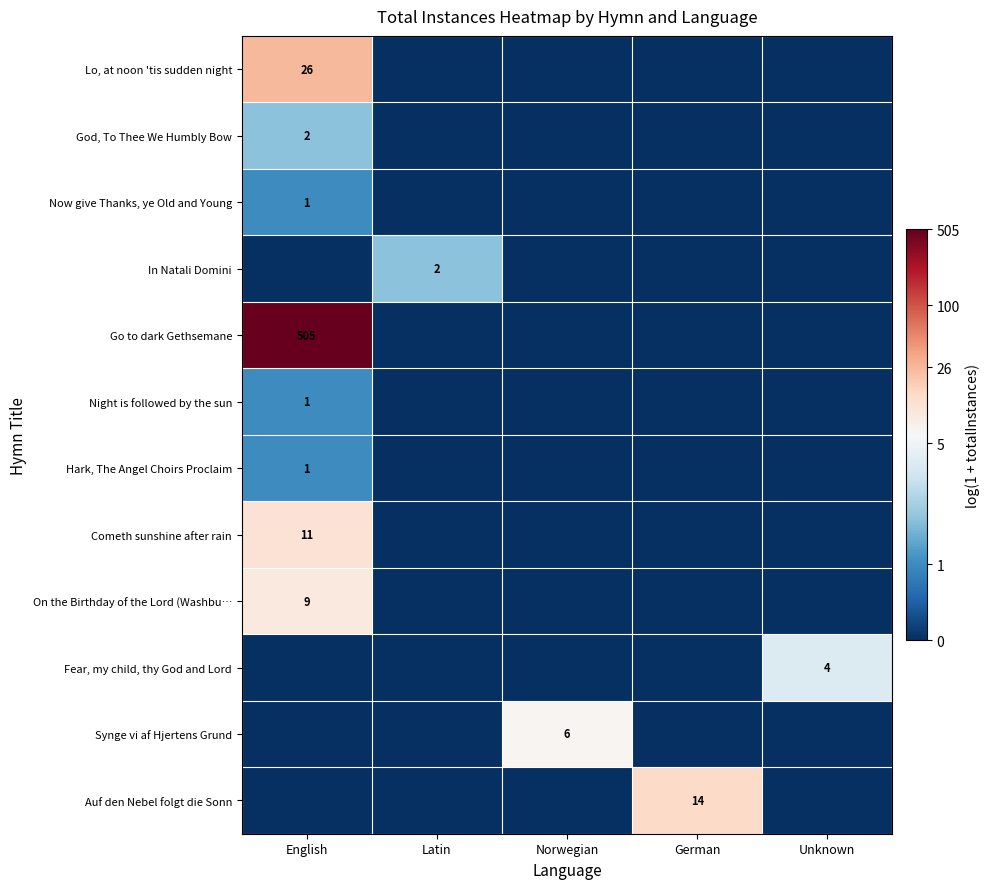

At German, list the series in order from largest to smallest.

Auf den Nebel folgt die Sonn, Lo, at noon 'tis sudden night, God, To Thee We Humbly Bow, Now give Thanks, ye Old and Young, In Natali Domini, Go to dark Gethsemane, Night is followed by the sun, Hark, The Angel Choirs Proclaim, Cometh sunshine after rain, On the Birthday of the Lord (Washbu…, Fear, my child, thy God and Lord, Synge vi af Hjertens Grund